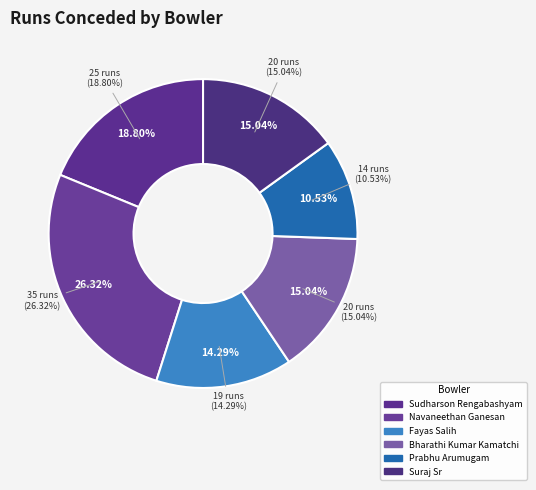

Is Suraj Sr the majority of the pie?

No